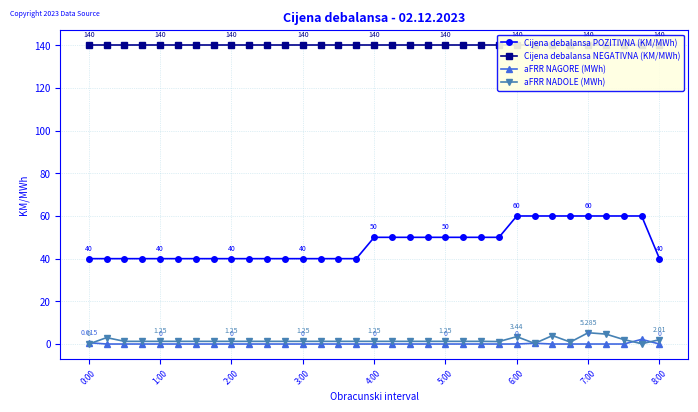

What is the difference between the maximum and minimum values in the aFRR NADOLE (MWh) series?

5.3